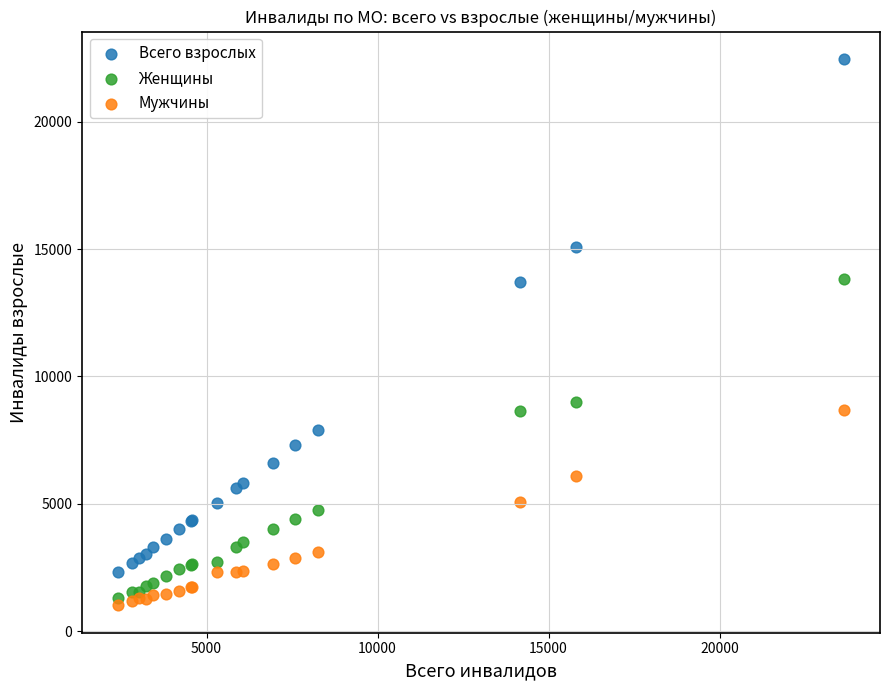

Which series contains the highest Y value?

Всего взрослых